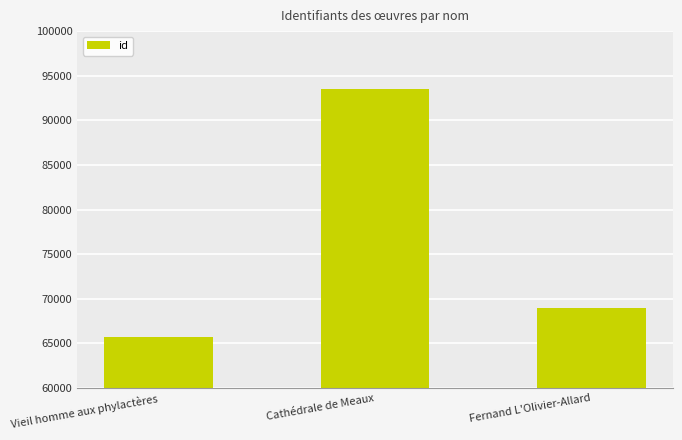

Which label corresponds to the largest value in the chart?

Cathédrale de Meaux